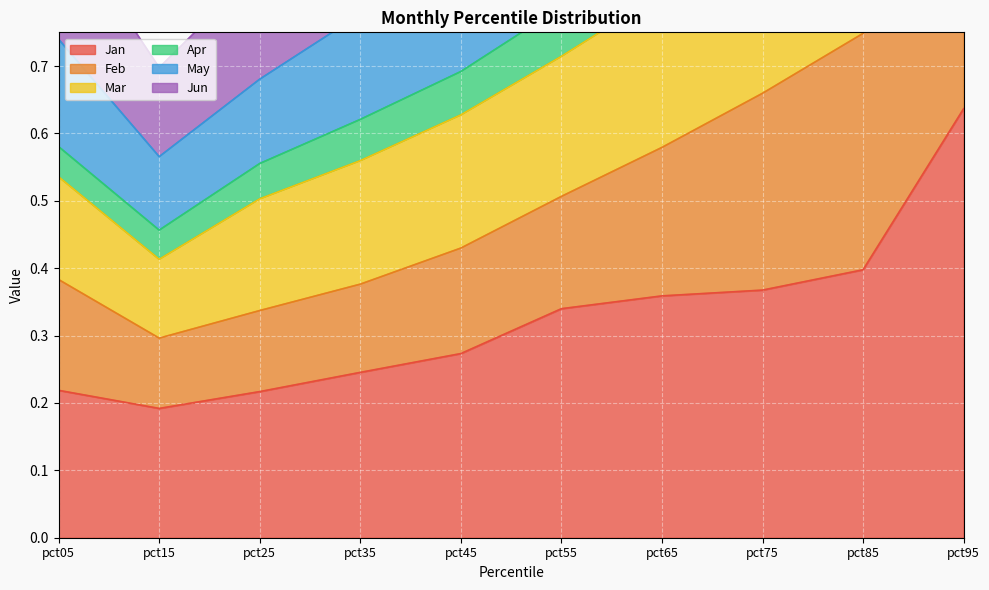

Which category has the highest value in the Jan series?

pct95